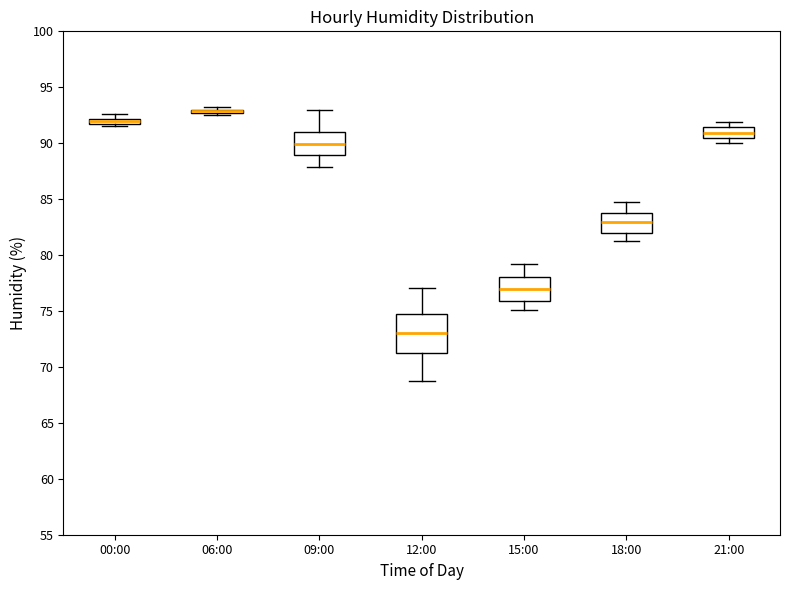

Comparing the boxes themselves (not the whiskers), which one is the tallest?

12:00